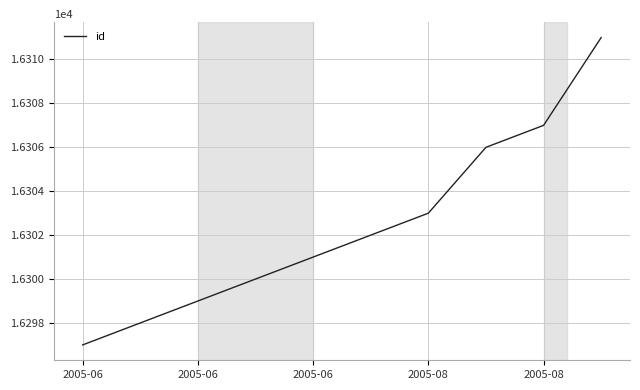

What is the difference between the maximum and minimum values?

14